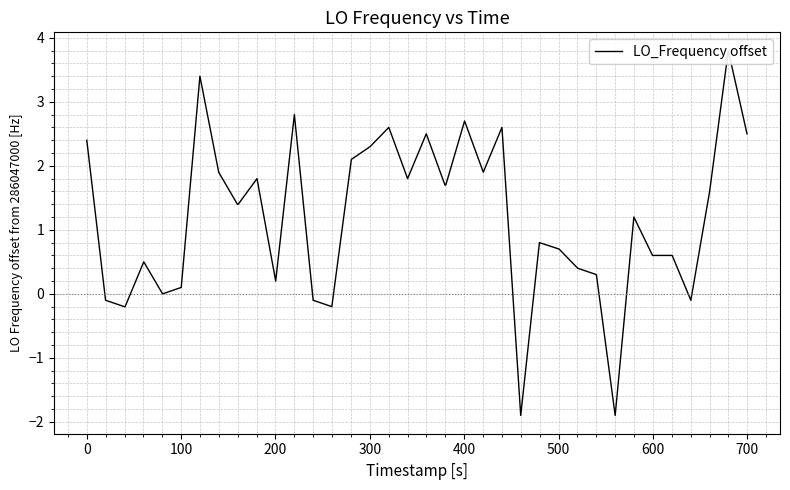

What is the average value?

1.2